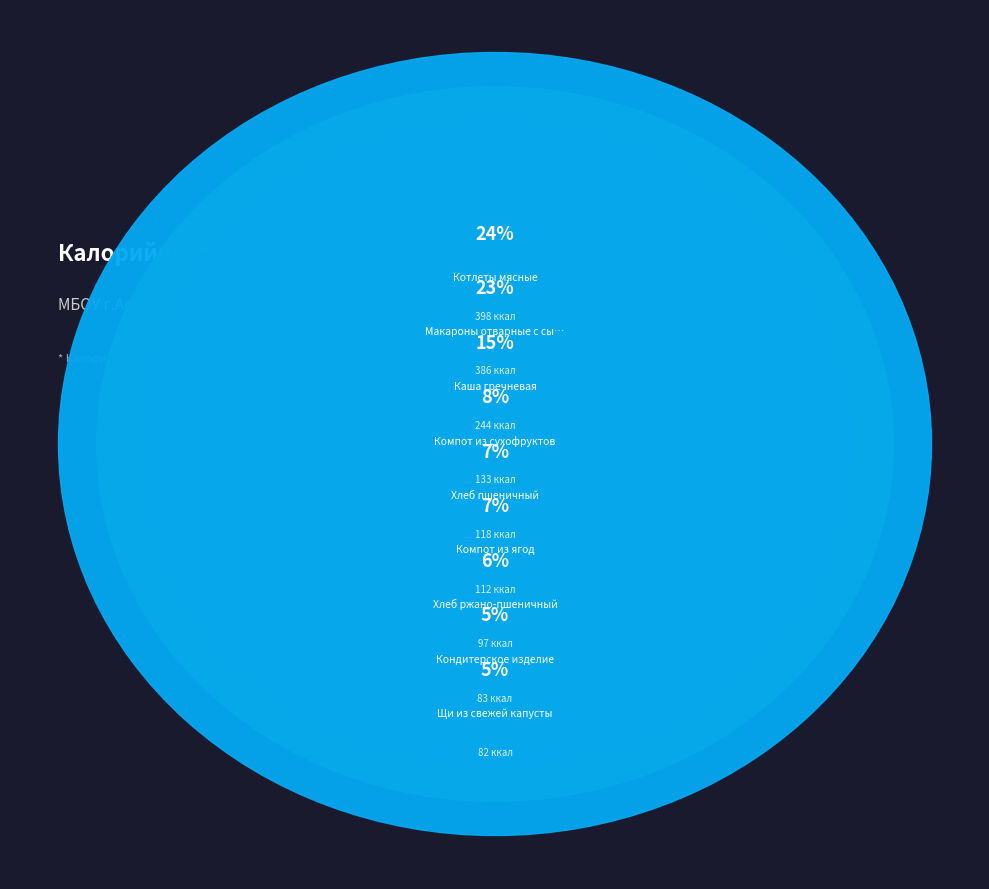

Which slice is the largest?

Котлеты мясные